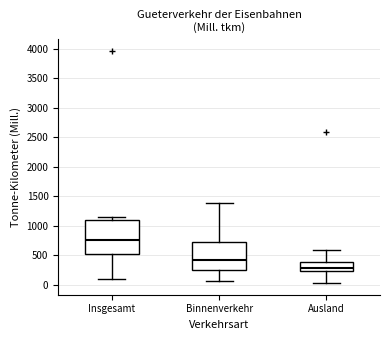

Where is the lower edge of the box for Insgesamt on the y-axis? The values are not printed on the chart, so give them approximately, as read against the axis.

550